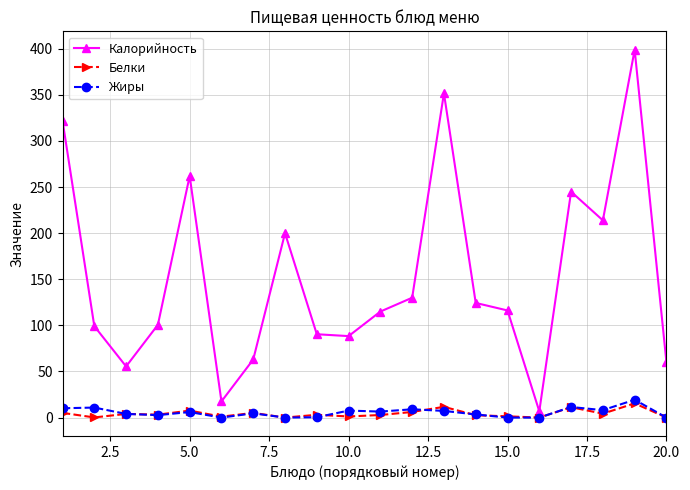

Which series has the largest total across all categories?

Калорийность